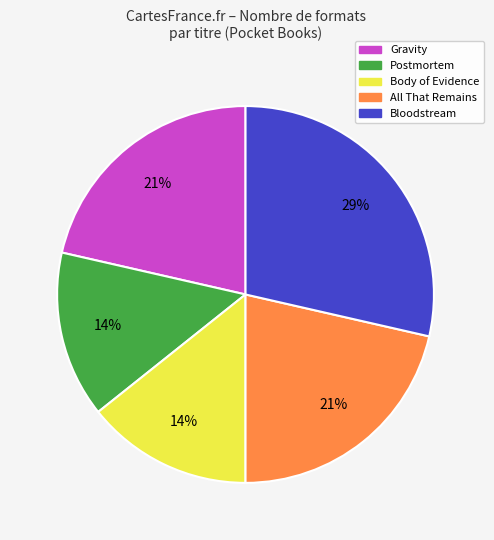

Count the number of slices in the pie.

5